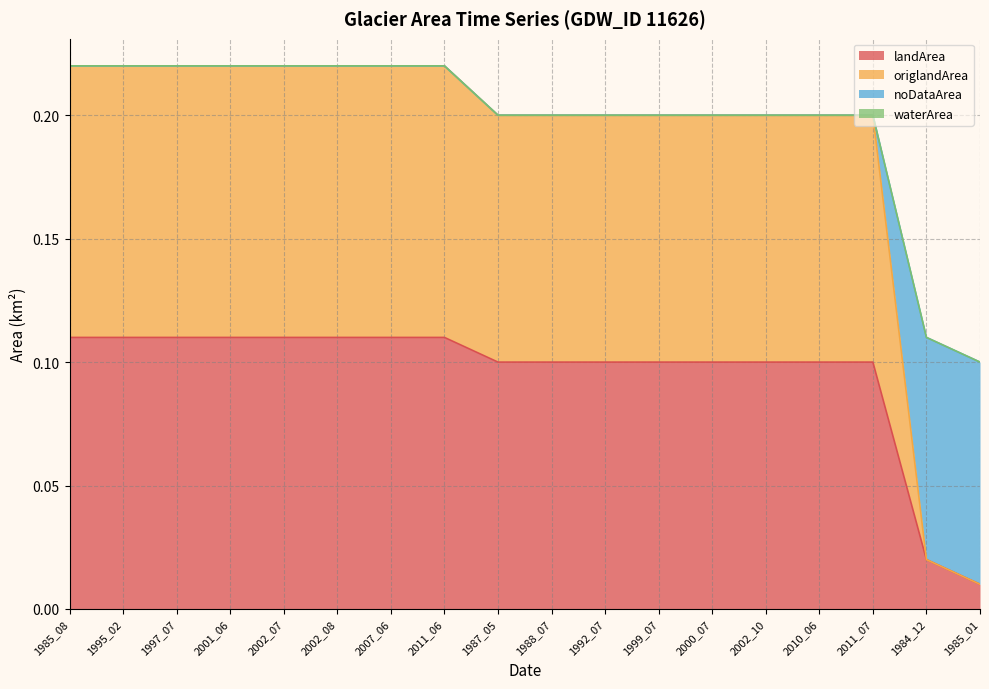

What is the label of the 2nd point from the right?

1984_12